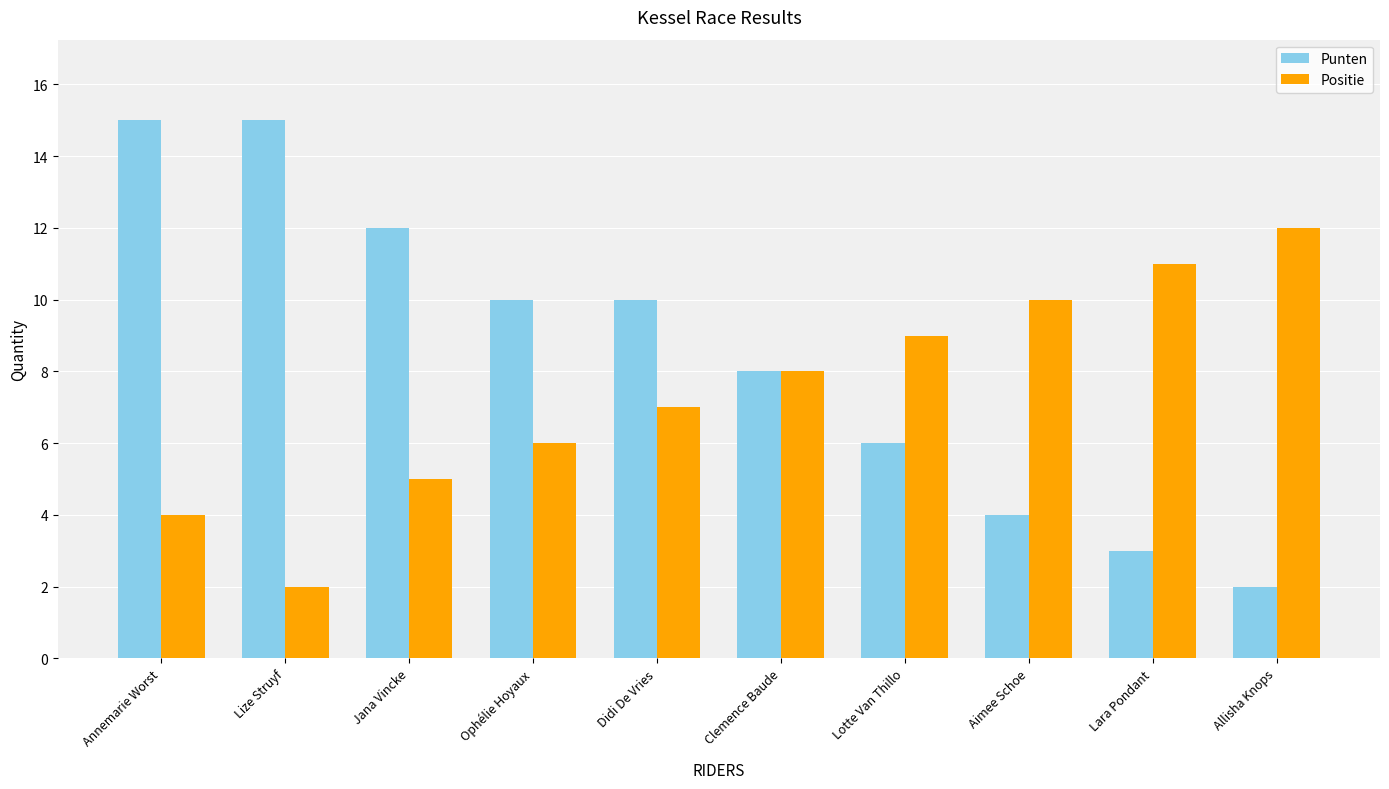

What is the difference between the Positie values at Allisha Knops and Lize Struyf?

10